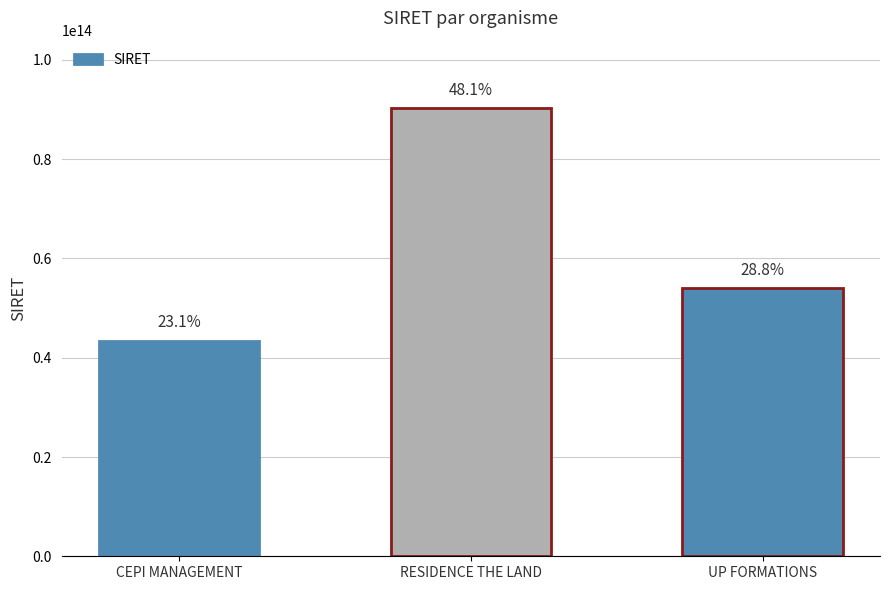

How many values are between 43433186400018 and 90331533100012?

3